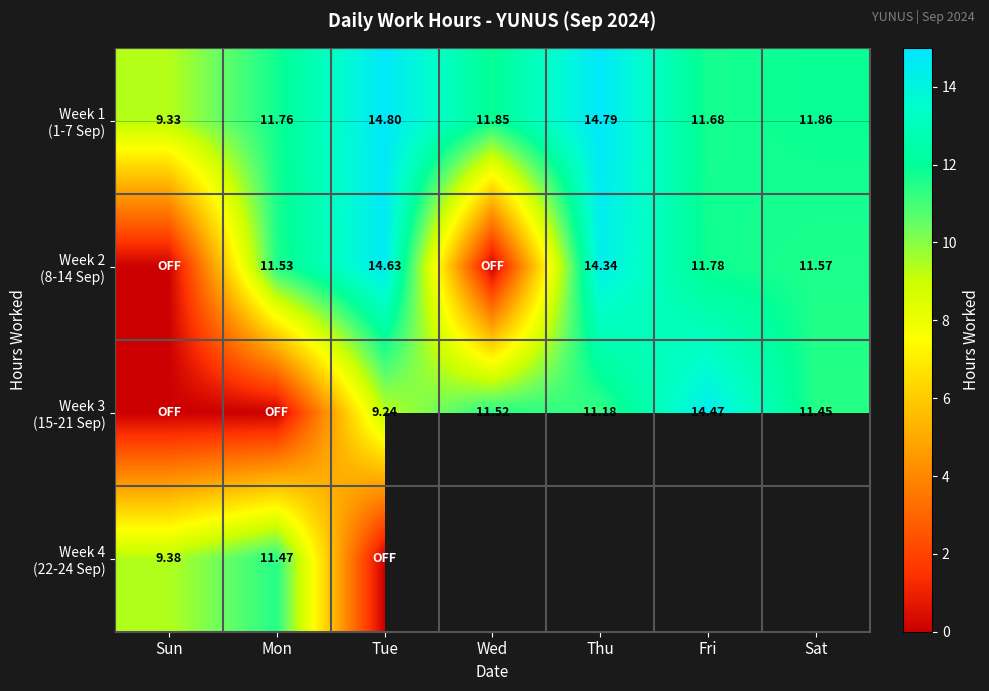

At which category is the sum across all series the highest?

Tue